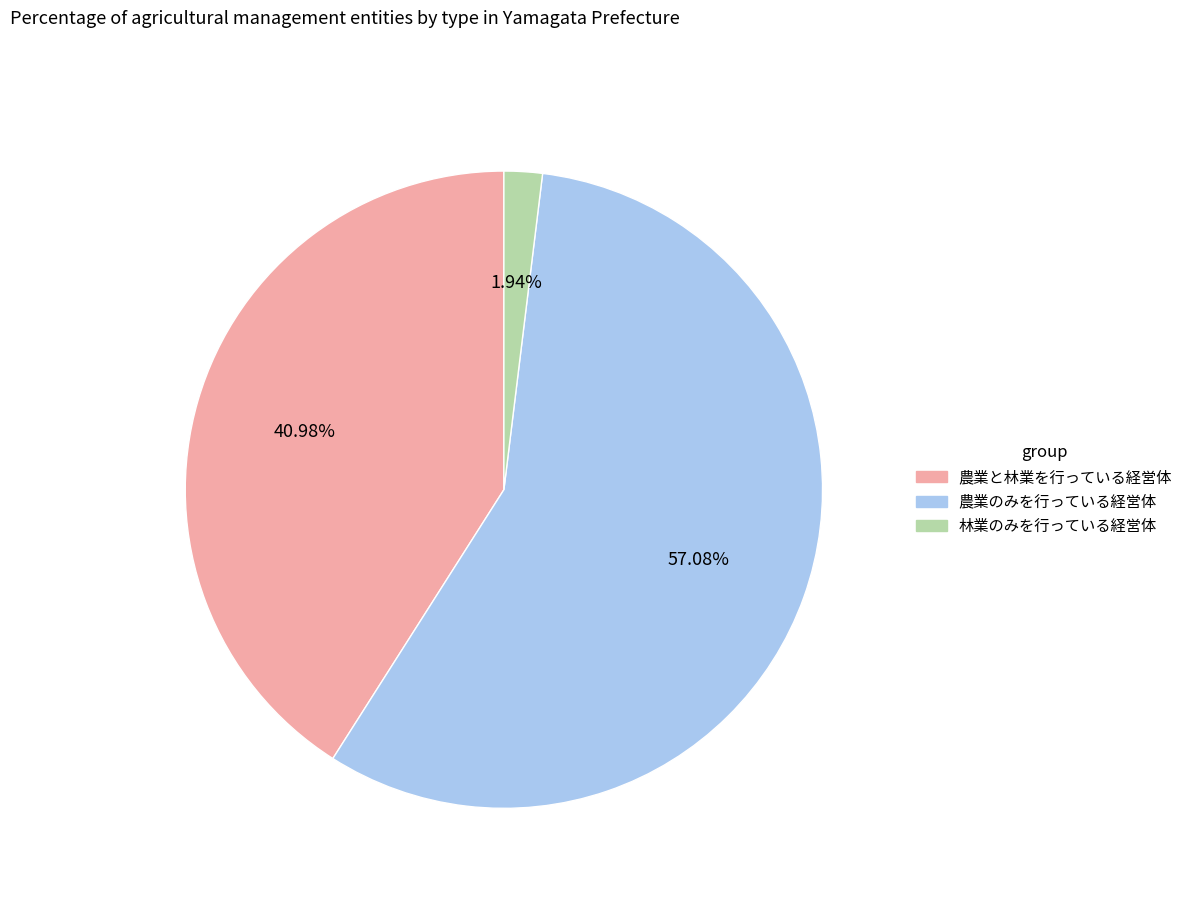

Between 林業のみを行っている経営体 and 農業のみを行っている経営体, which is larger?

農業のみを行っている経営体